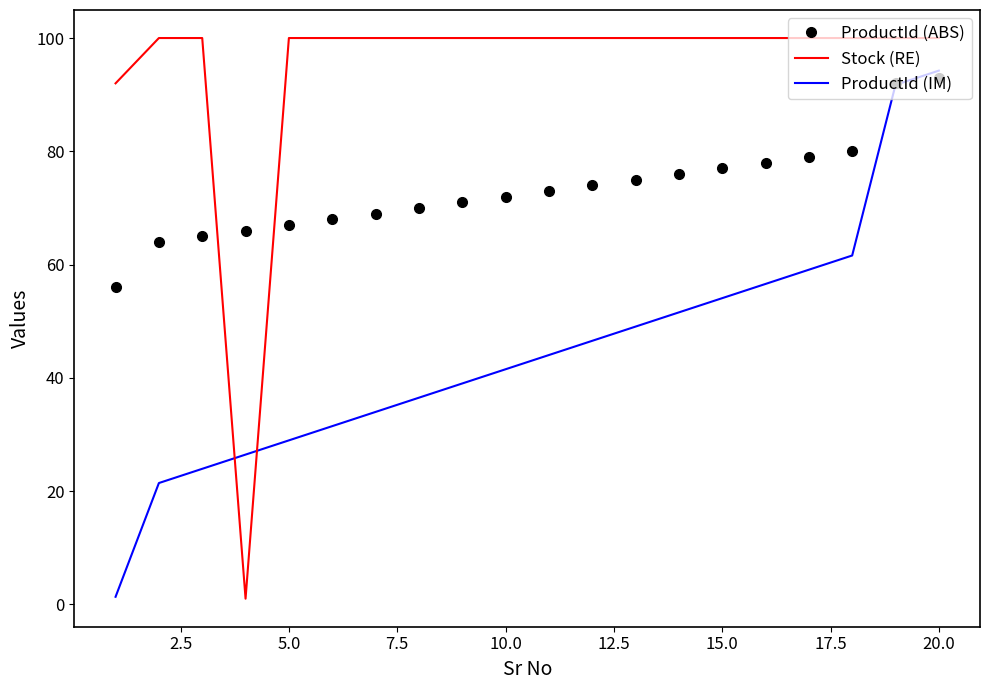

What is the highest value of the ProductId (ABS) series?

93.0